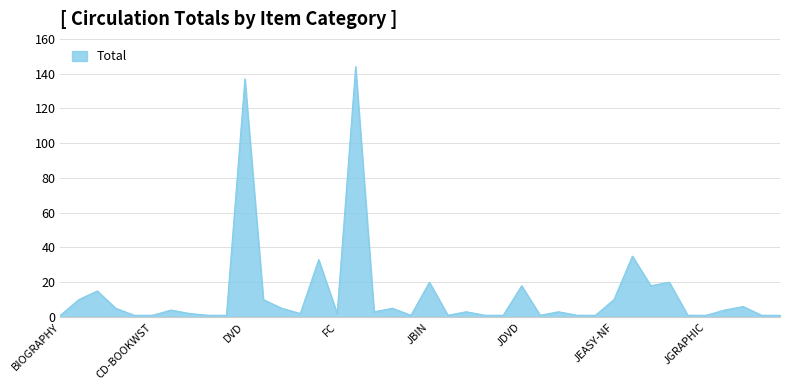

Does the chart have visible grid lines?

Yes